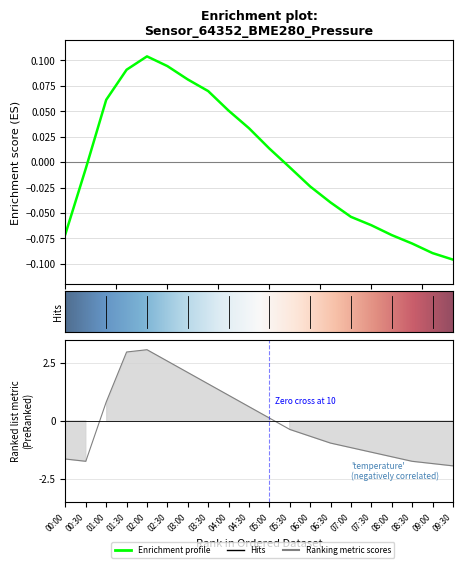

Reading left to right, extract all data points from this chart.

pressure: 00:00=-0.1	00:30=-0.0	01:00=0.1	01:30=0.1	02:00=0.1	02:30=0.1	03:00=0.1	03:30=0.1	04:00=0.1	04:30=0.0	05:00=0.0	05:30=-0.0	06:00=-0.0	06:30=-0.0	07:00=-0.1	07:30=-0.1	08:00=-0.1	08:30=-0.1	09:00=-0.1	09:30=-0.1
temperature: 00:00=-0.1	00:30=-0.1	01:00=0.0	01:30=0.1	02:00=0.1	02:30=0.1	03:00=0.1	03:30=0.1	04:00=0.0	04:30=0.0	05:00=0.0	05:30=-0.0	06:00=-0.0	06:30=-0.0	07:00=-0.0	07:30=-0.1	08:00=-0.1	08:30=-0.1	09:00=-0.1	09:30=-0.1